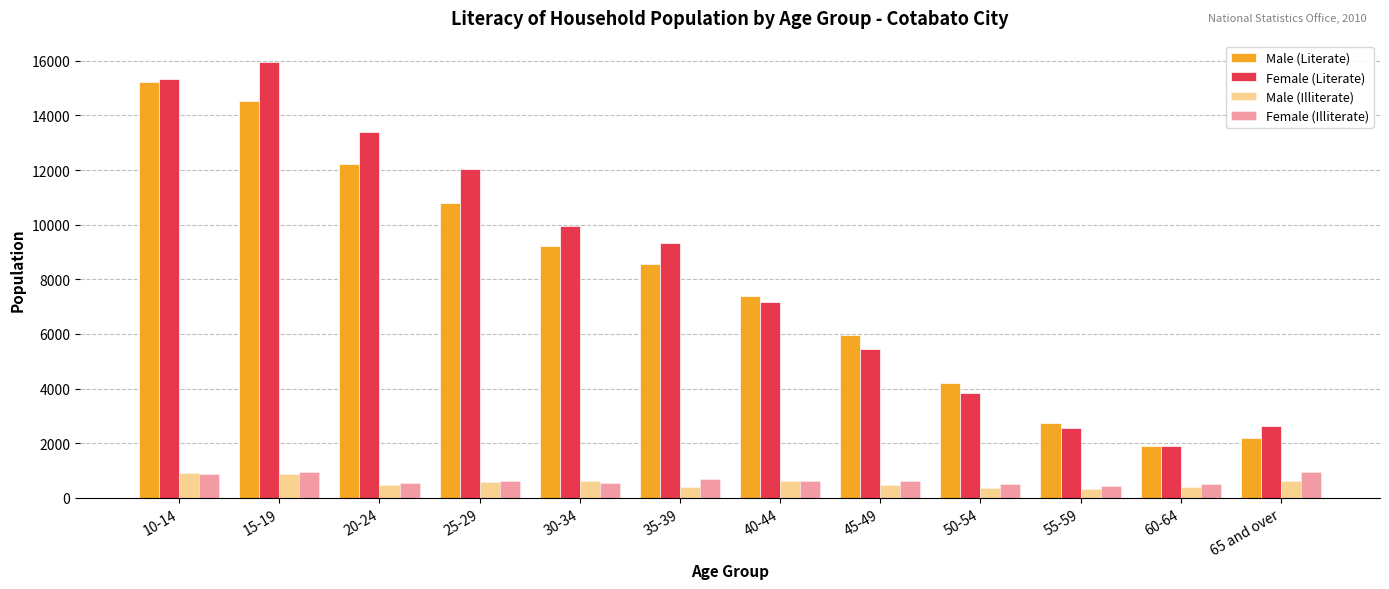

True or false: Female (Literate) has a value of 2319 at 45-49.

False